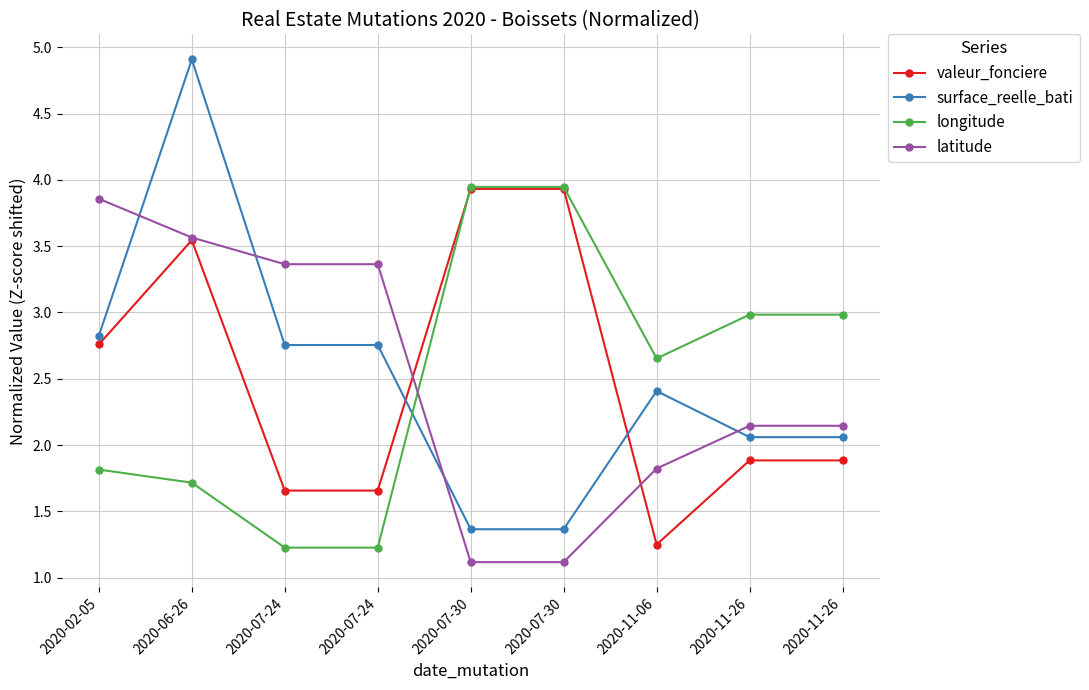

Rank the series by their maximum value, from highest to lowest.

surface_reelle_bati, longitude, valeur_fonciere, latitude